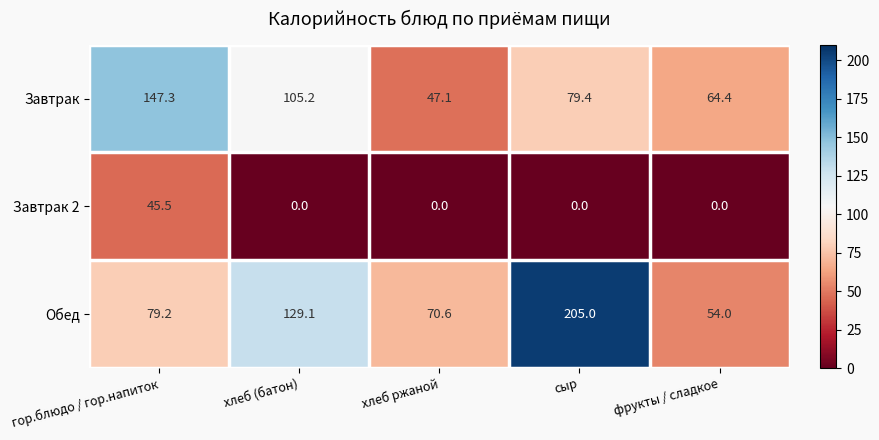

Reading right to left, what are all the values shown in this chart?

Завтрак: фрукты / сладкое=64.4	сыр=79.4	хлеб ржаной=47.1	хлеб (батон)=105.2	гор.блюдо / гор.напиток=147.3
Завтрак 2: фрукты / сладкое=0.0	сыр=0.0	хлеб ржаной=0.0	хлеб (батон)=0.0	гор.блюдо / гор.напиток=45.5
Обед: фрукты / сладкое=54.0	сыр=205.0	хлеб ржаной=70.6	хлеб (батон)=129.1	гор.блюдо / гор.напиток=79.2